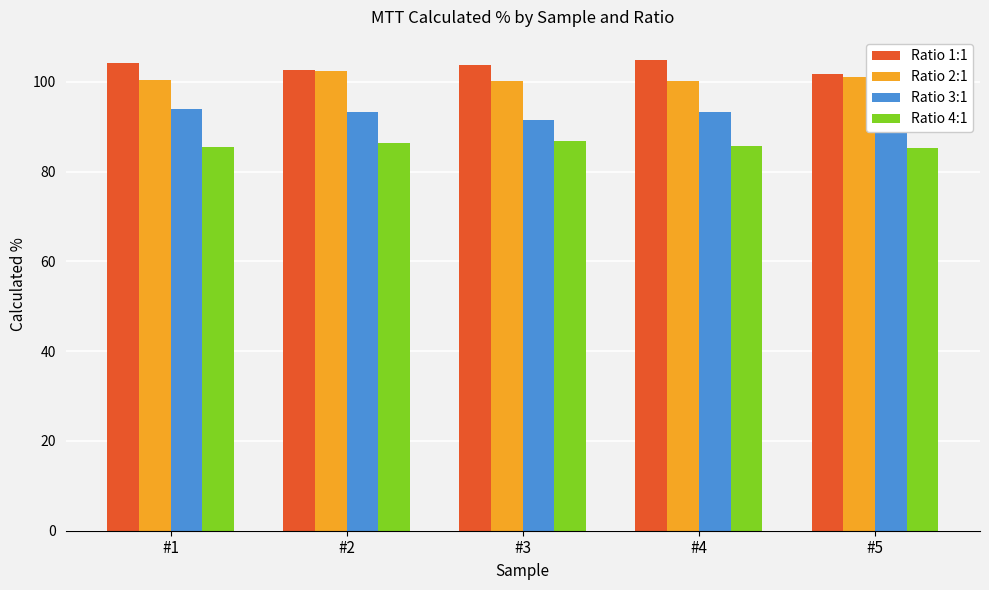

Is the value of Ratio 4:1 at #1 greater than the value of Ratio 3:1 at #5?

No